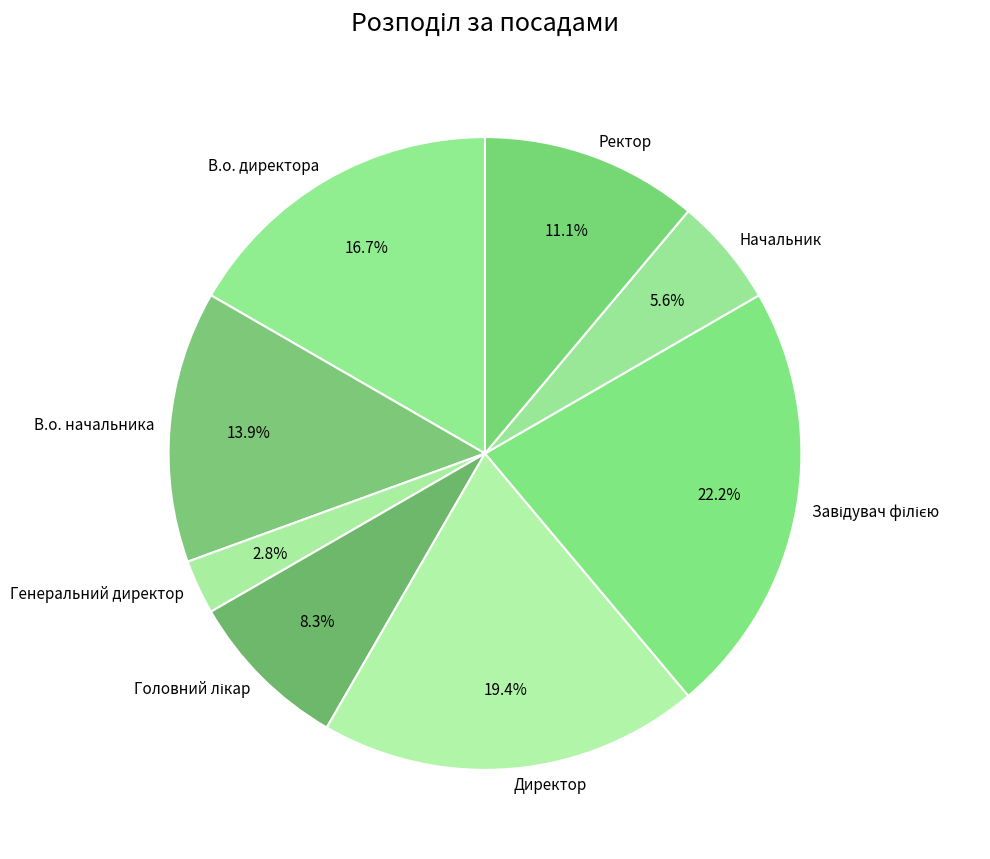

Between Директор and Начальник, which is larger?

Директор